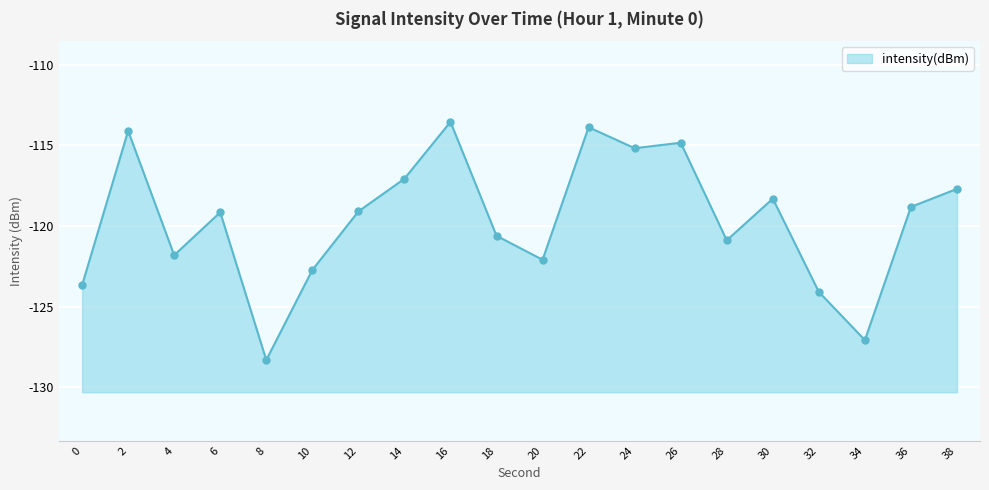

What is the change in value from 2 to 12?

-5.0